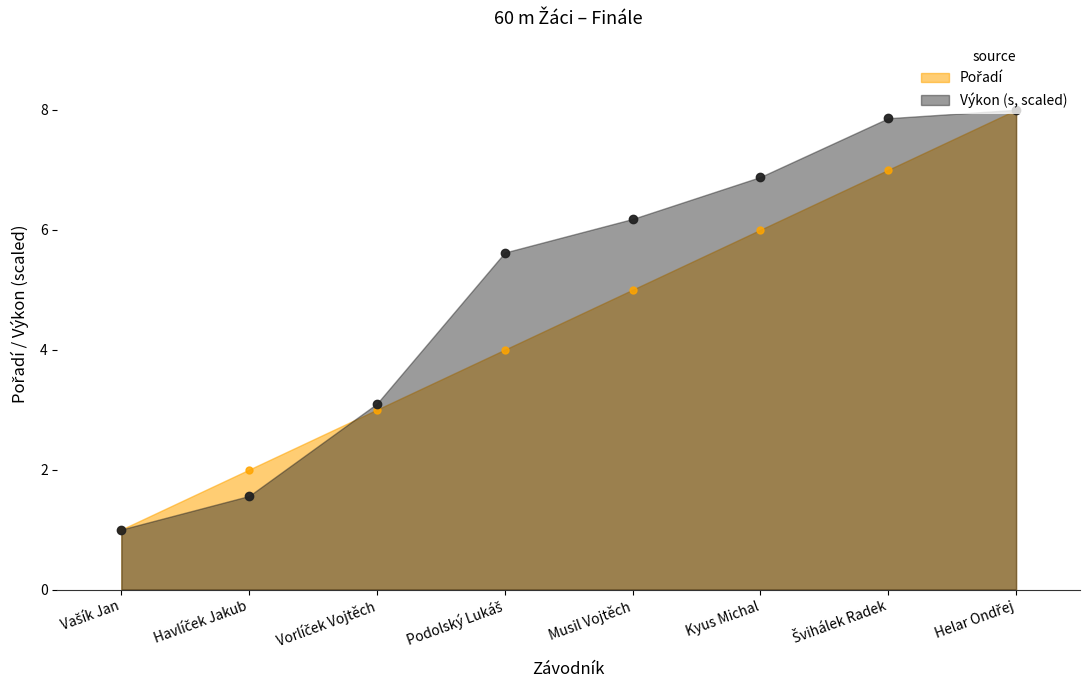

What is the sum of all Výkon values?

40.2